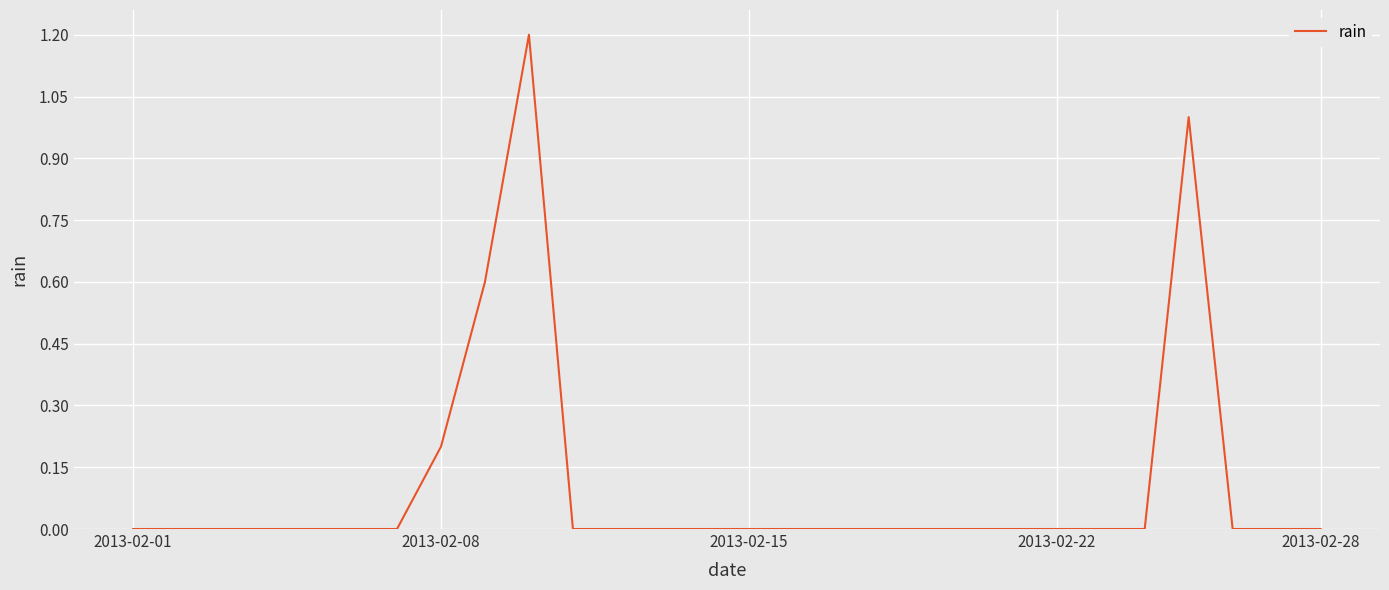

Reading right to left, extract all data points from this chart.

0.0	0.0	0.0	1.0	0.0	0.0	0.0	0.0	0.0	0.0	0.0	0.0	0.0	0.0	0.0	0.0	0.0	0.0	1.2	0.6	0.2	0.0	0.0	0.0	0.0	0.0	0.0	0.0